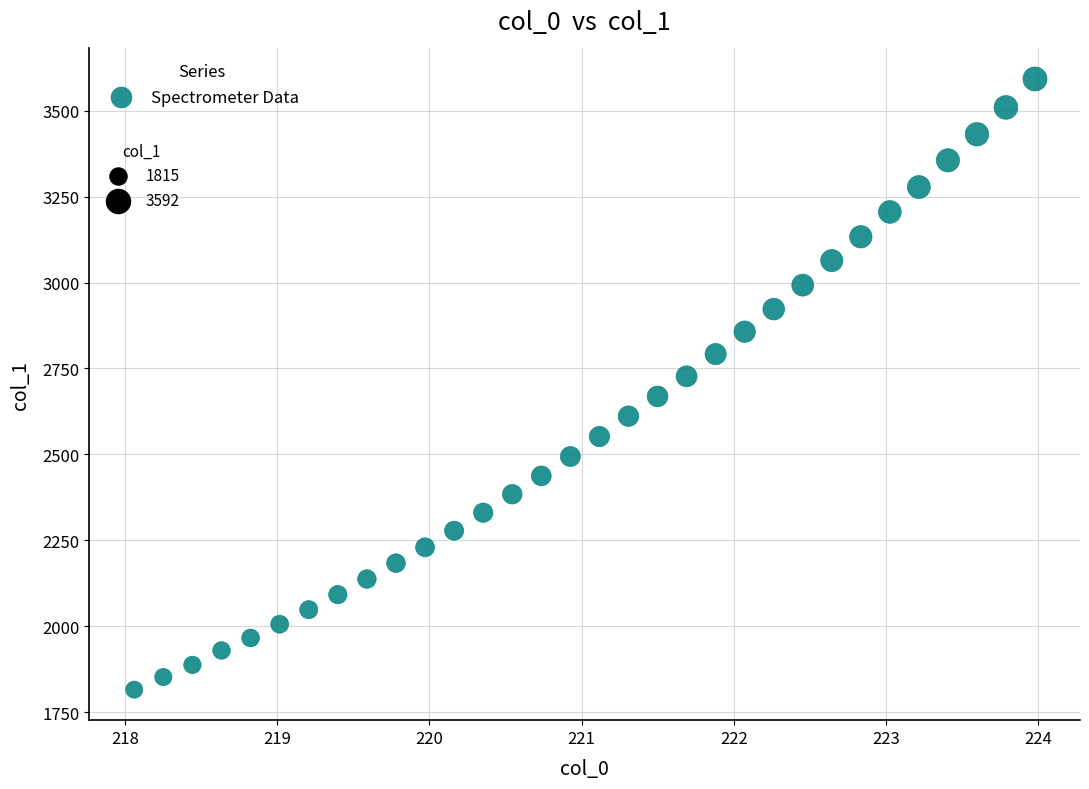

What is the range of X values (max minus min)?

5.9